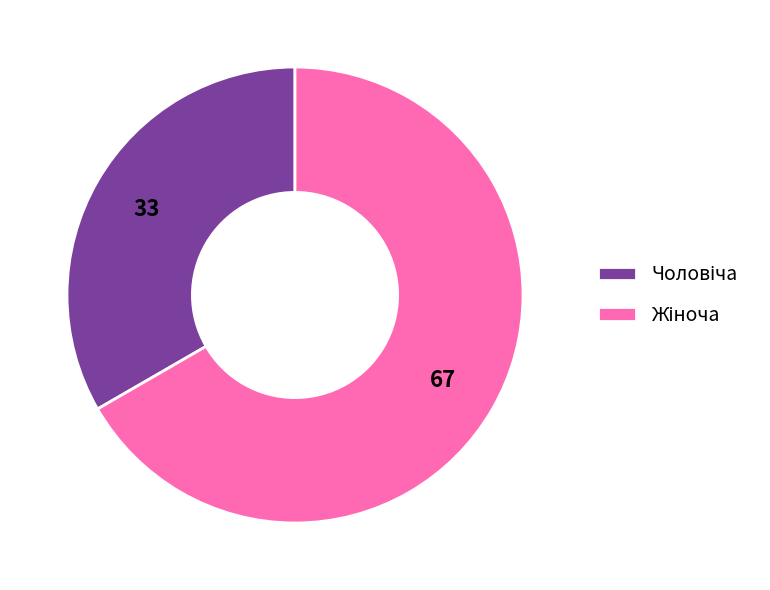

Is there a majority slice in this chart?

Yes